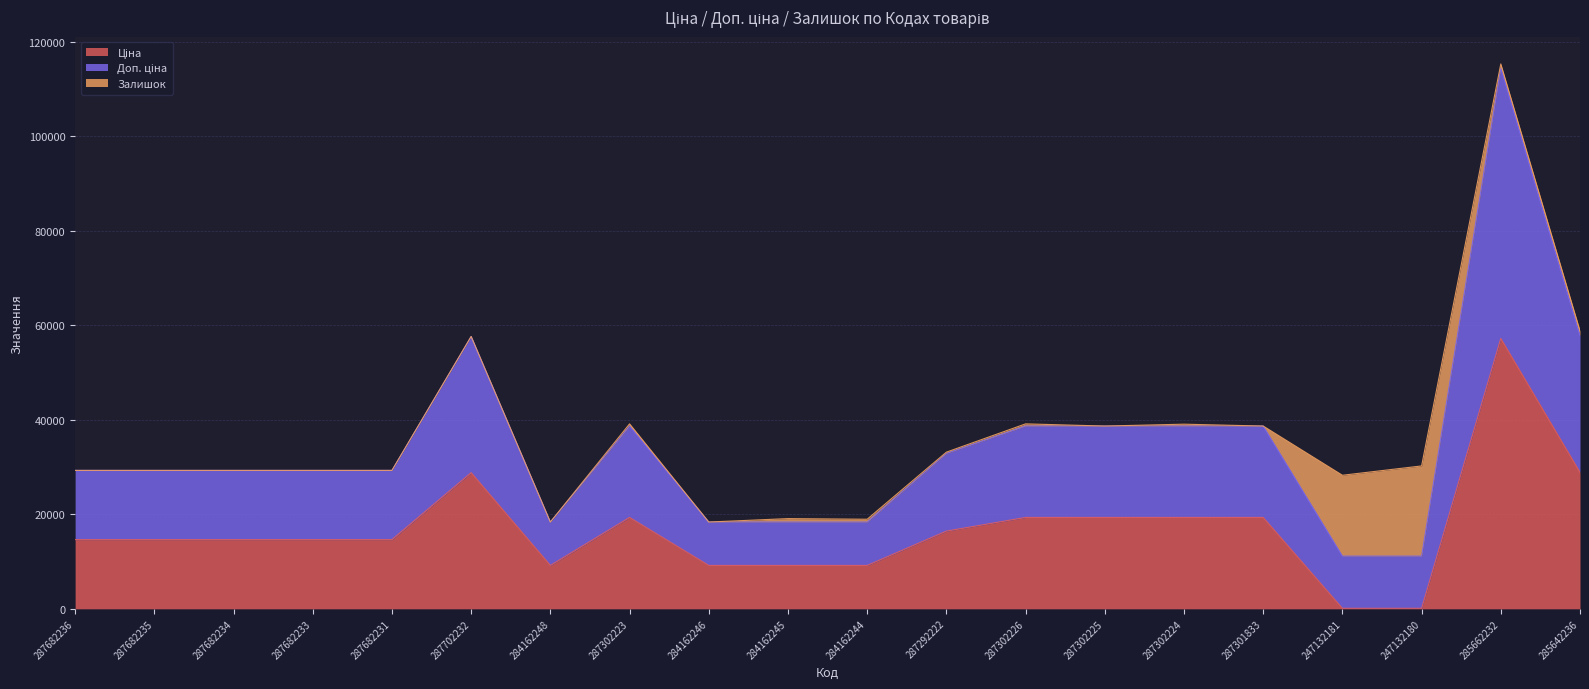

True or false: Ціна and Доп. ціна intersect in this chart.

False